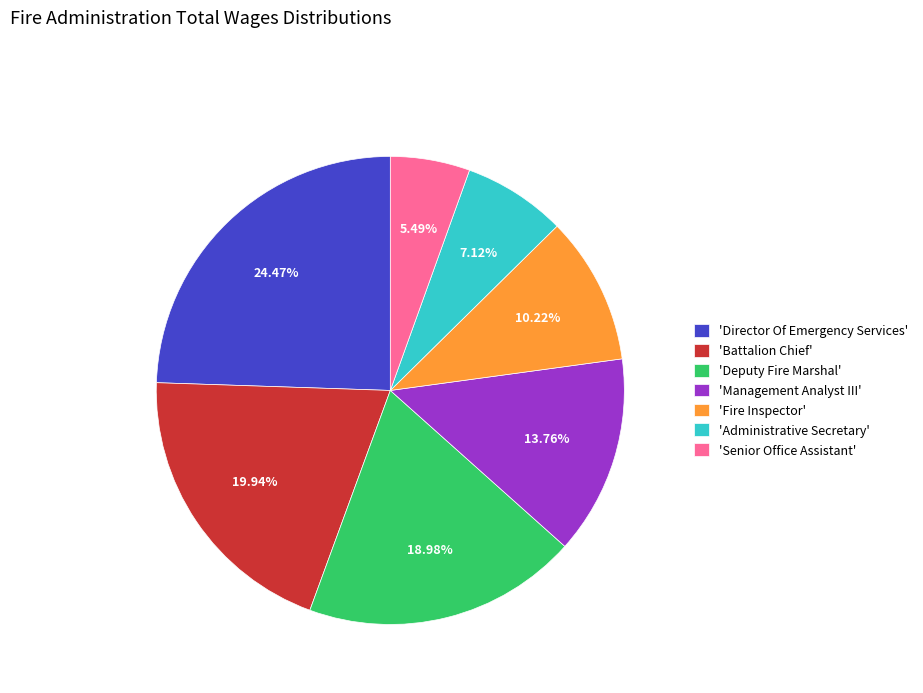

Approximately how many times larger is the value at 'Battalion Chief' compared to 'Director Of Emergency Services'?

0.8